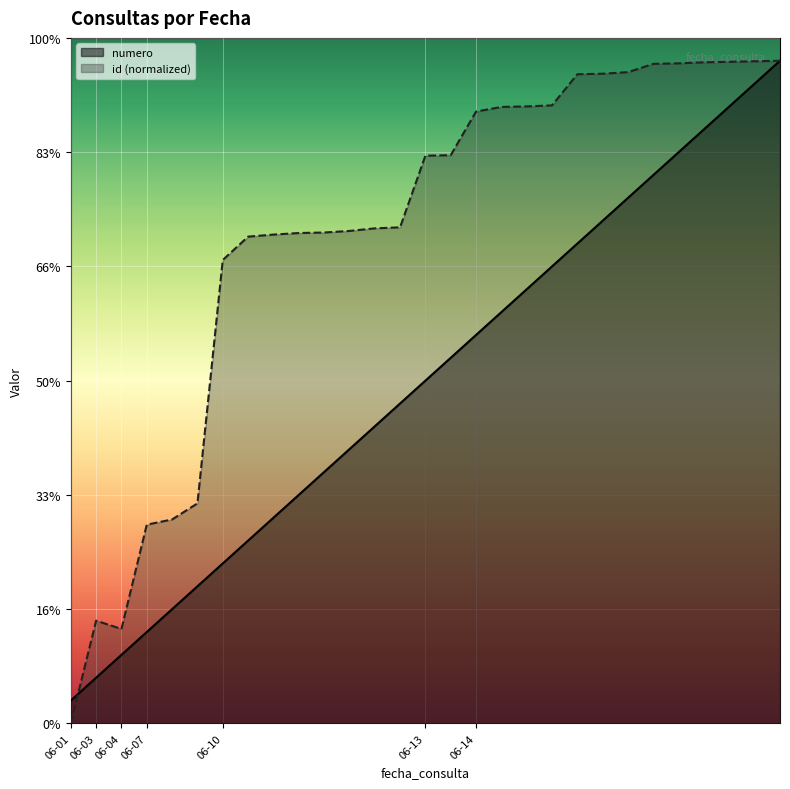

What is the sum of all id values?

623.2